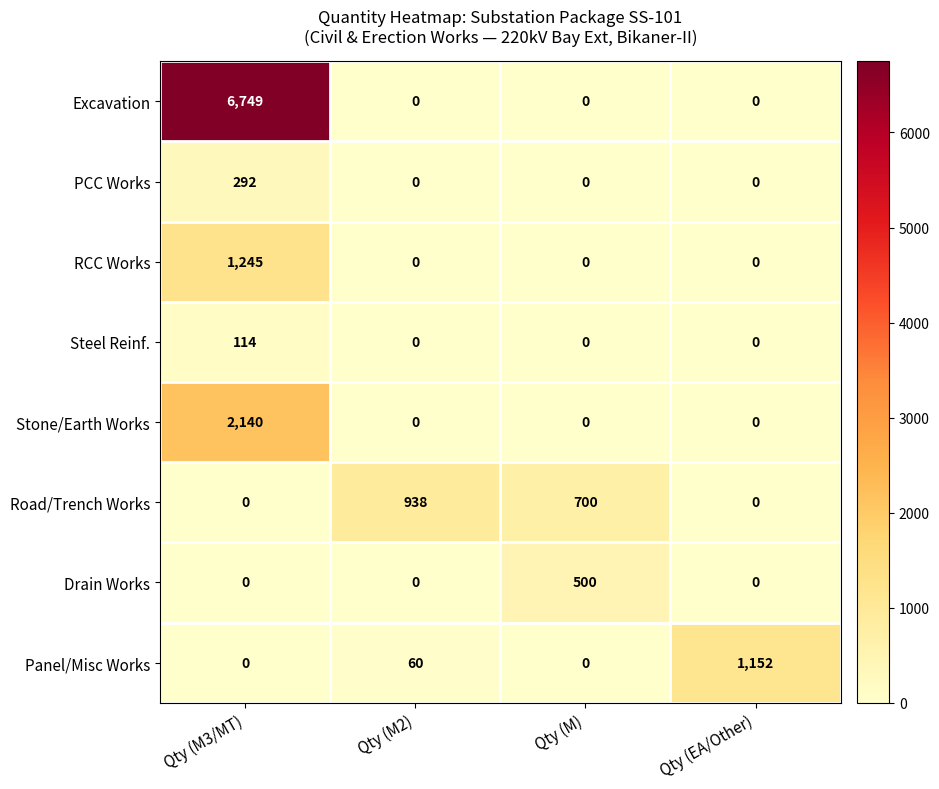

At which category is the sum across all series the highest?

Qty (M3/MT)